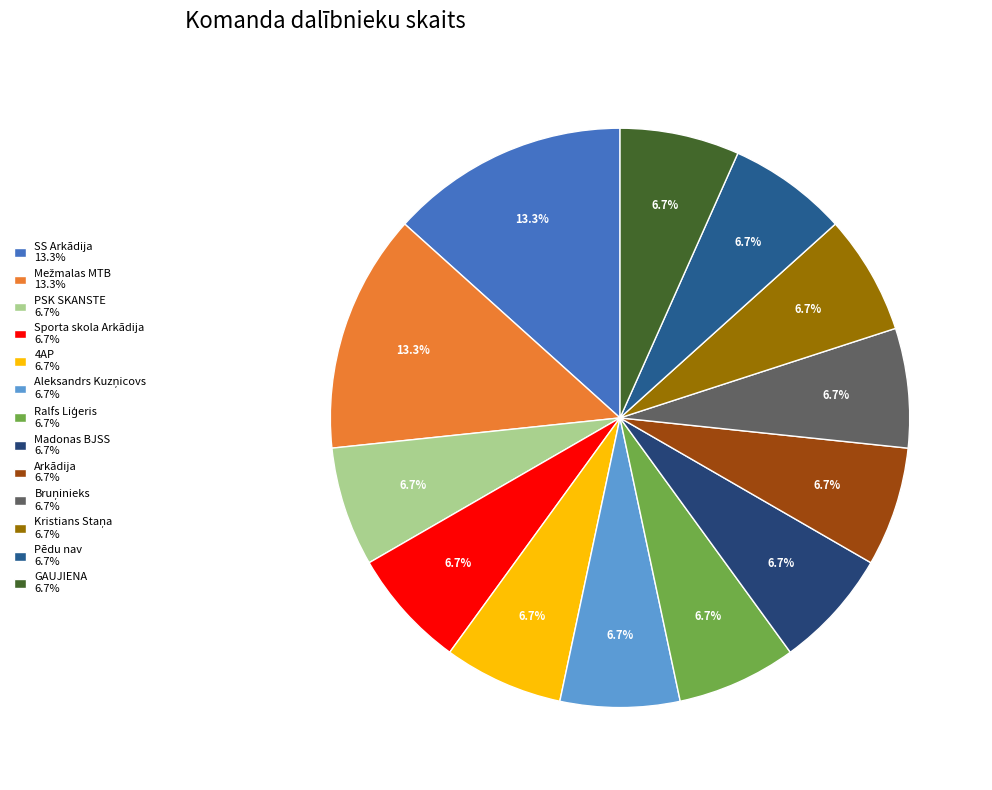

Does Ralfs Liģeris represent more than half of the total?

No